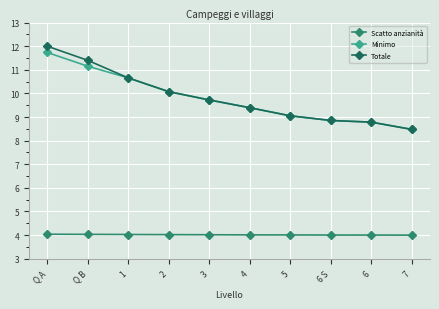

What is the value of the Minimo point at the 3rd from the left?

10.7